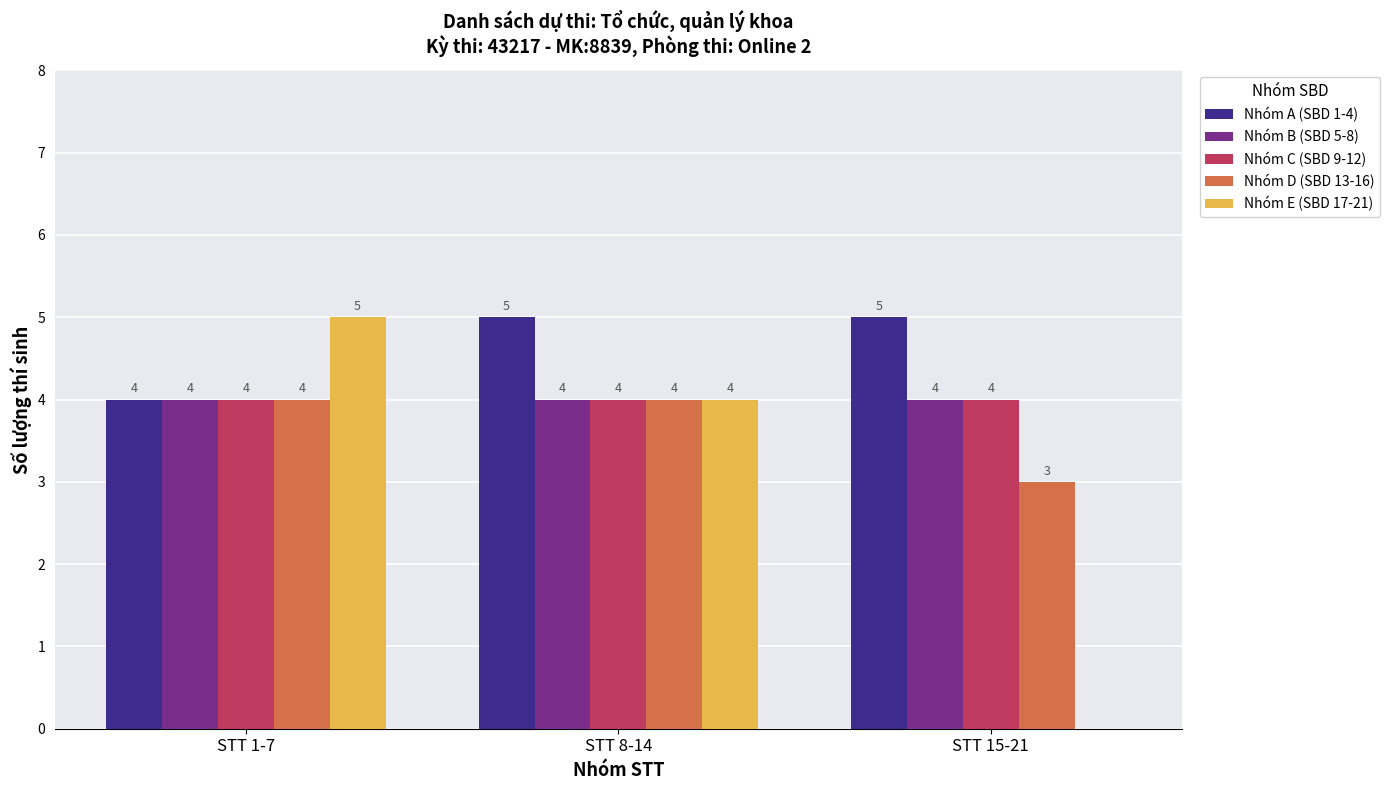

What is the highest value of the Nhóm E (SBD 17-21) series?

5